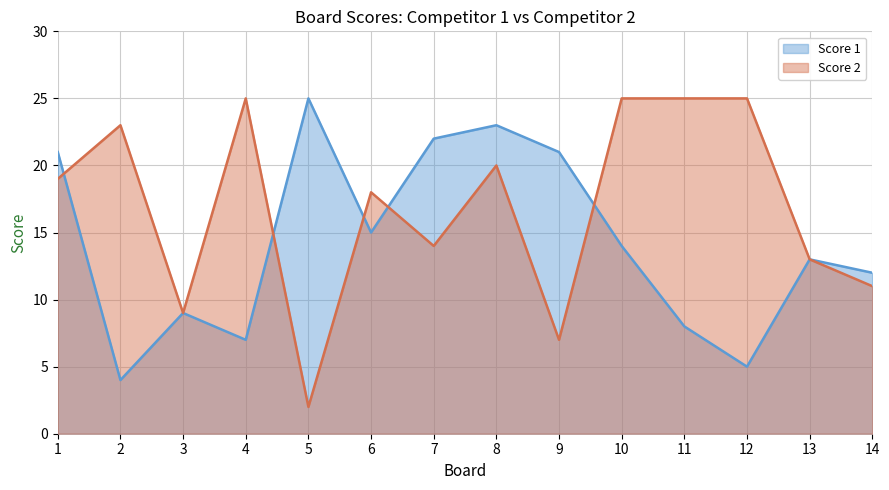

Is the value of Score 2 at 9 greater than the value of Score 1 at 13?

No